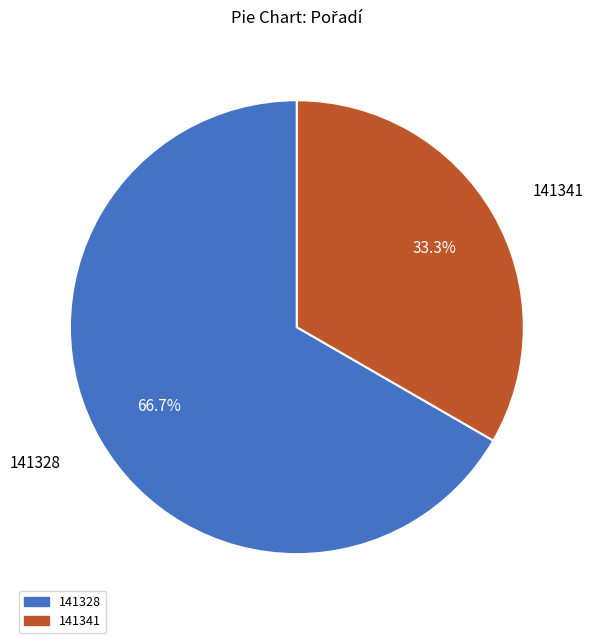

Do 141341 and 141328 together represent more than half of the pie?

Yes